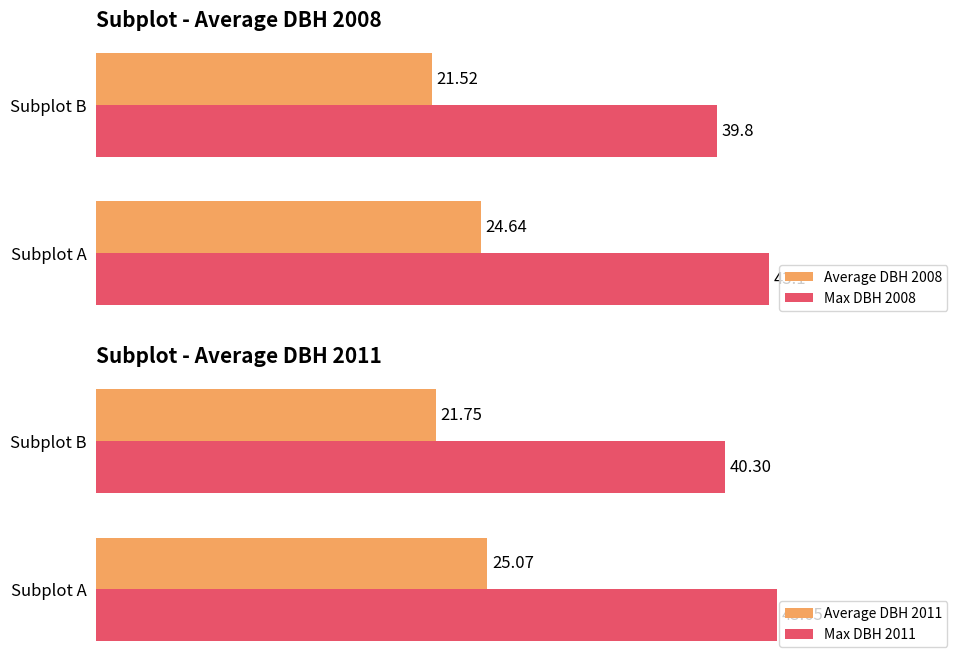

At how many categories does at least one series exceed 29?

2